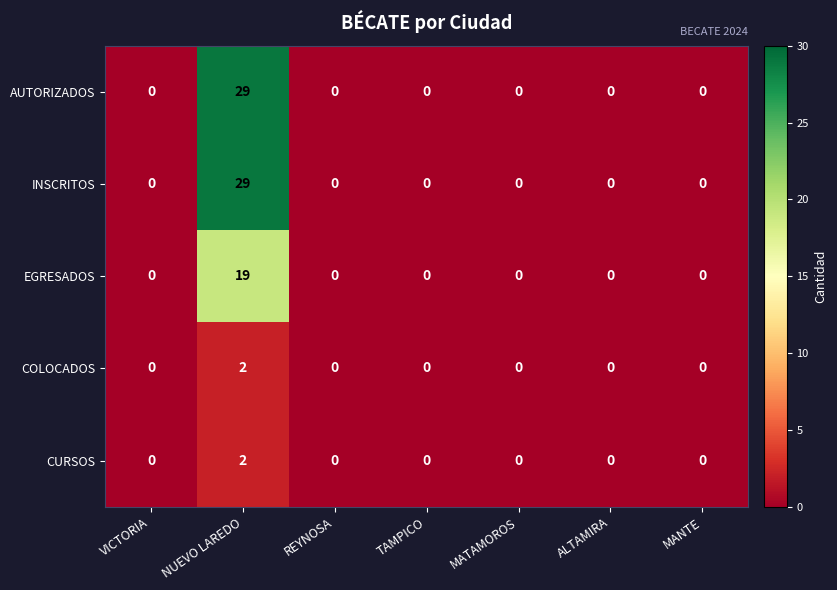

What is the difference between the maximum and minimum values in the EGRESADOS series?

19